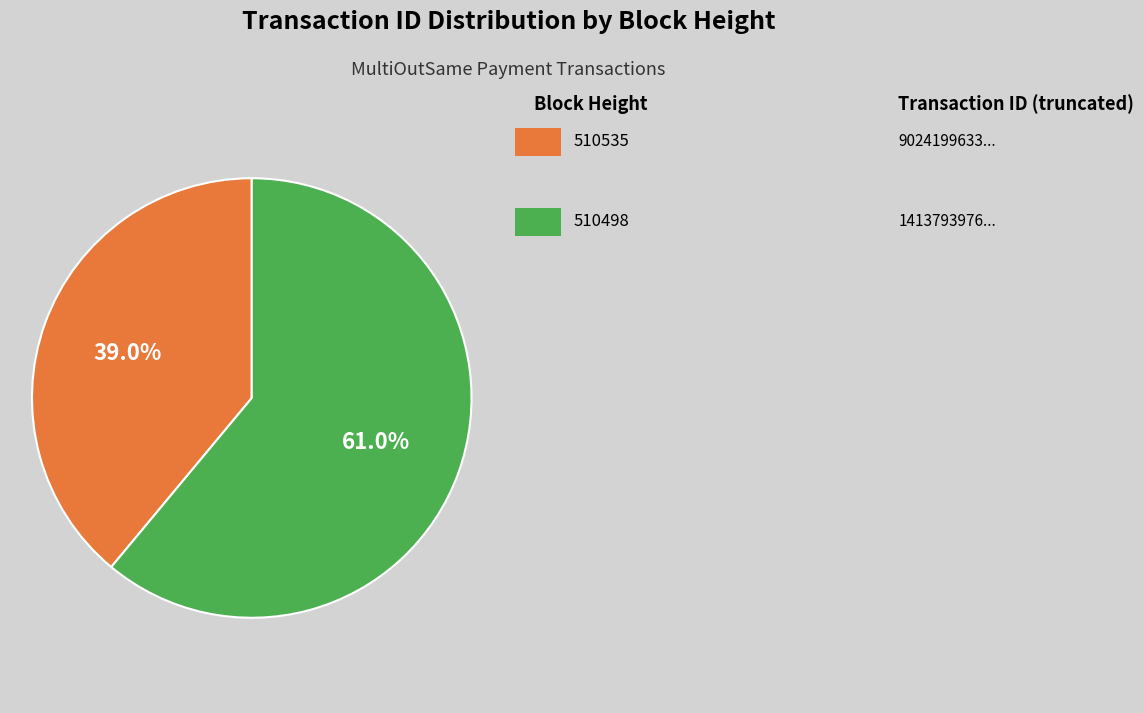

Is there any slice that represents more than half of the pie?

Yes